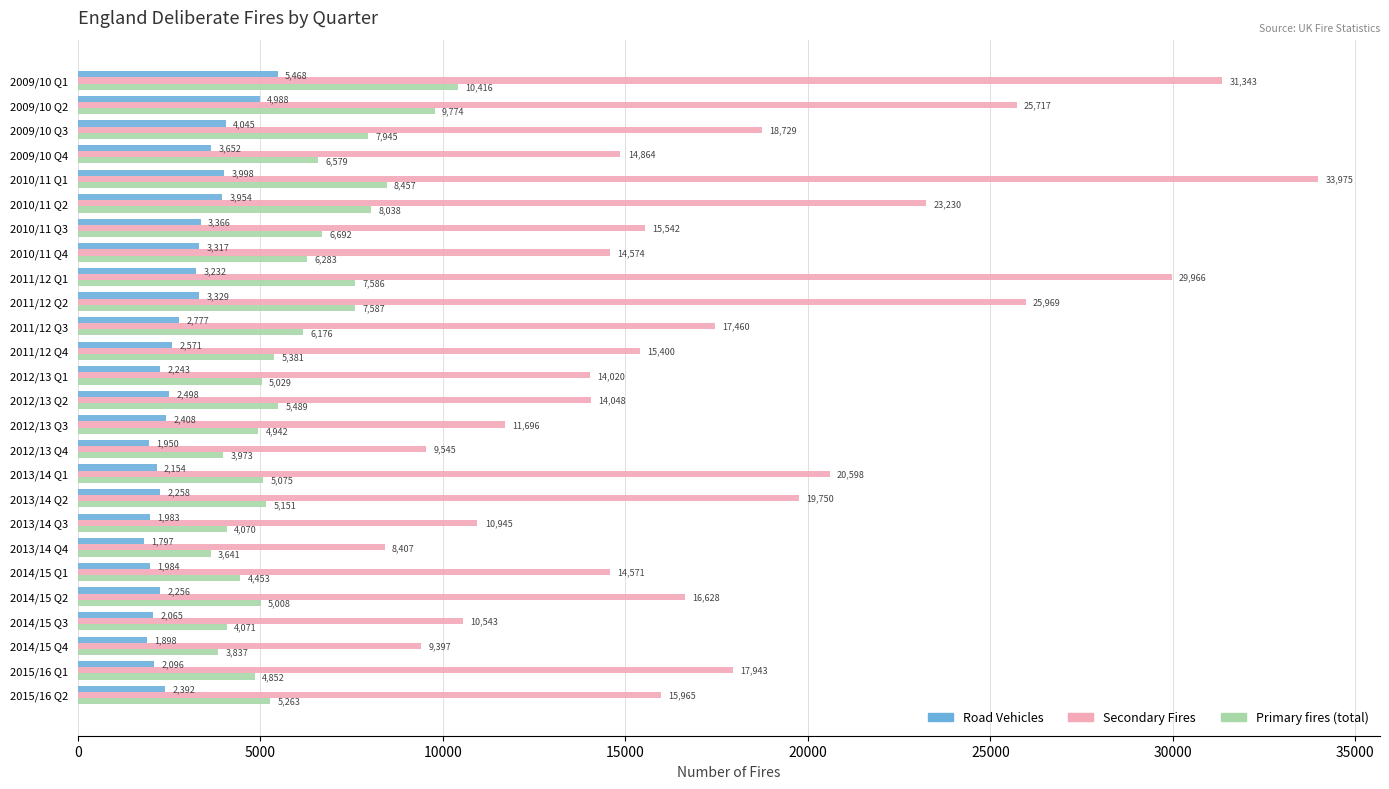

Between 2009/10 Q3 and 2012/13 Q2, which series saw the biggest shift?

Secondary Fires